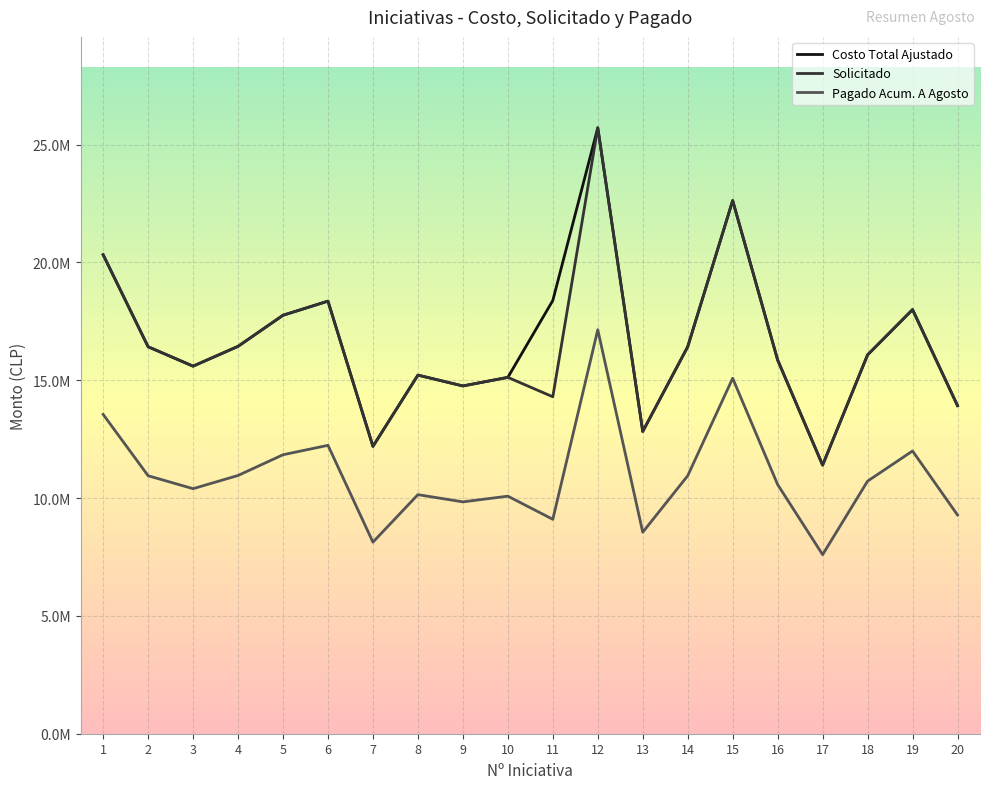

Rank the series by their maximum value, from highest to lowest.

Costo Total Ajustado, Solicitado, Pagado Acum. A Agosto